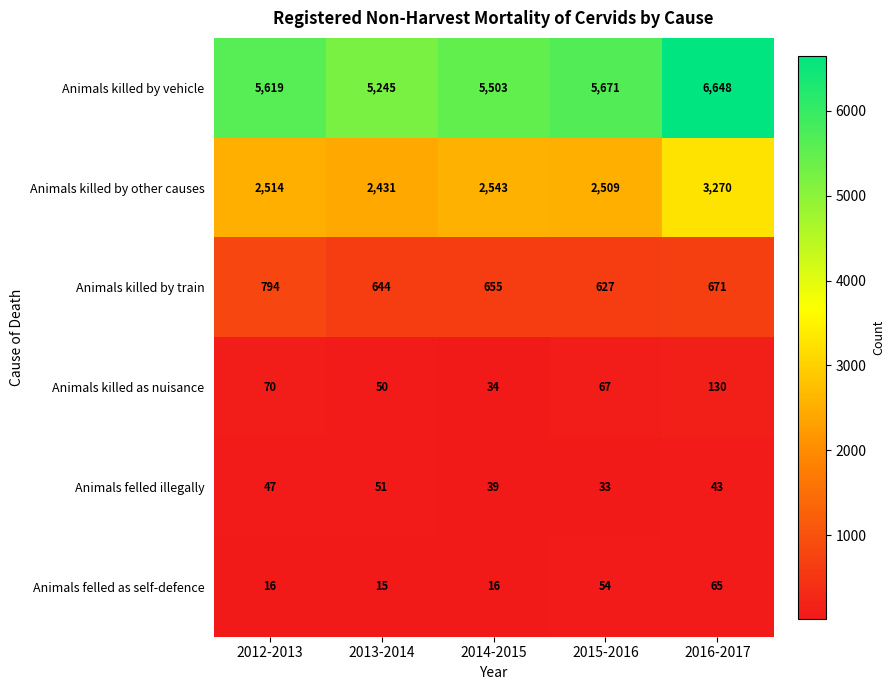

What is the total value across all series at 2014-2015?

8790